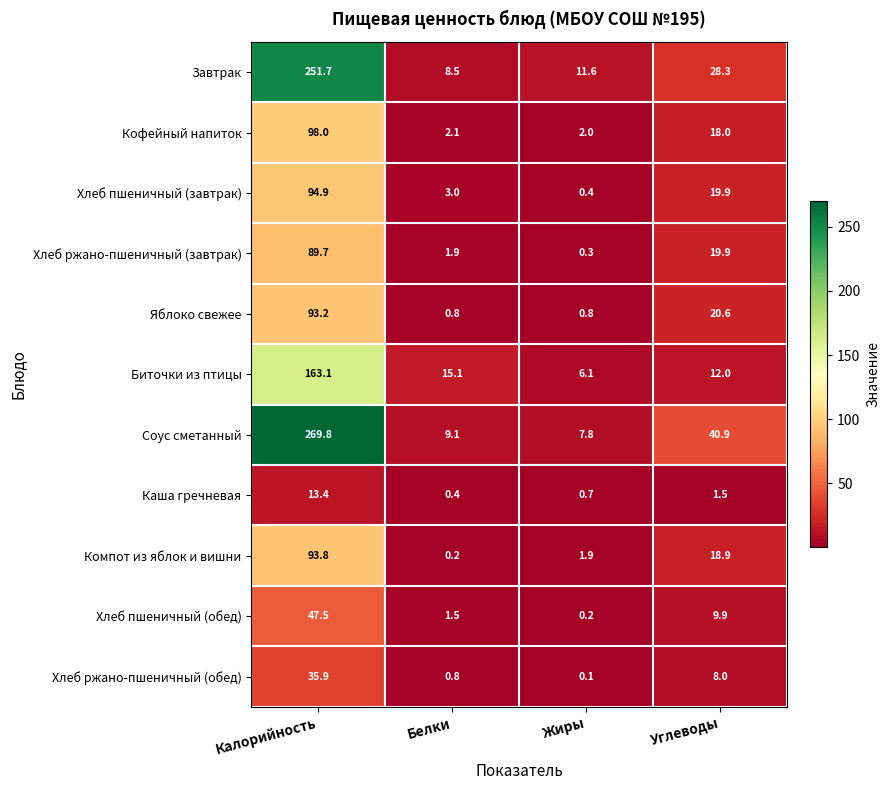

Which category has the highest value across all series?

Калорийность